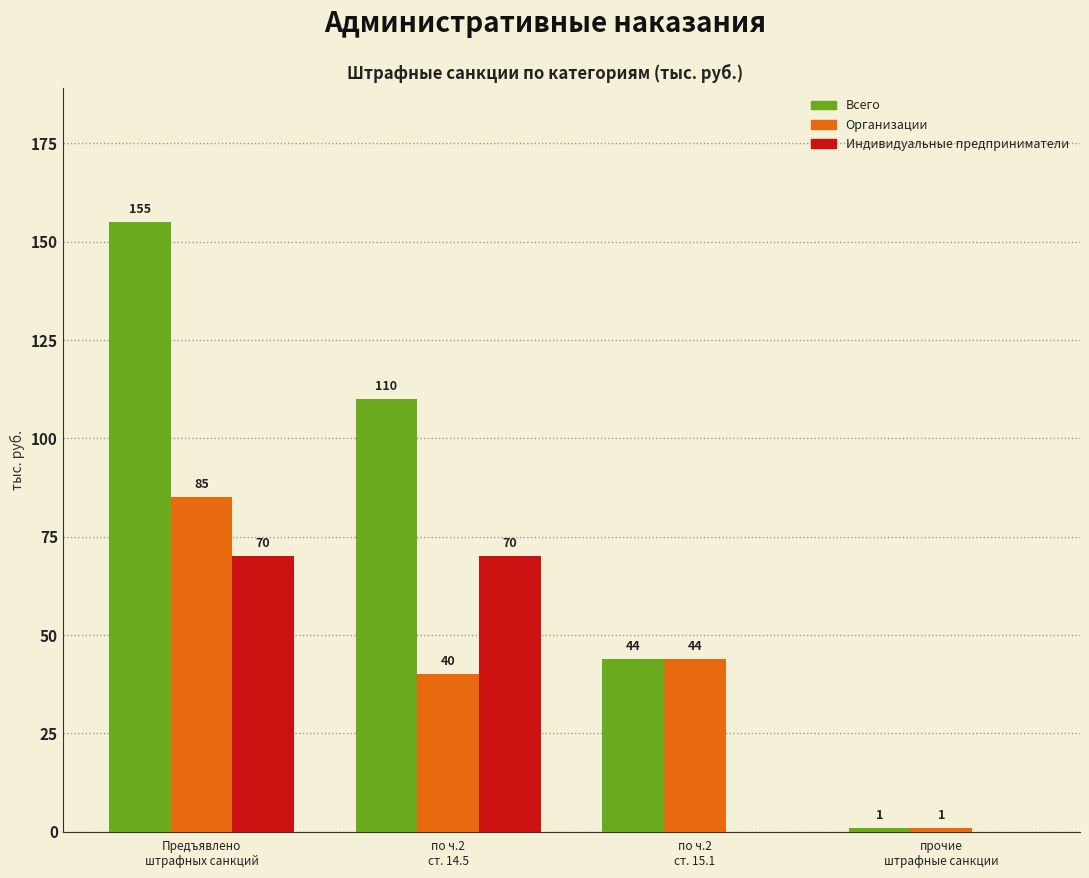

How many Всего values are between 44 and 155?

3